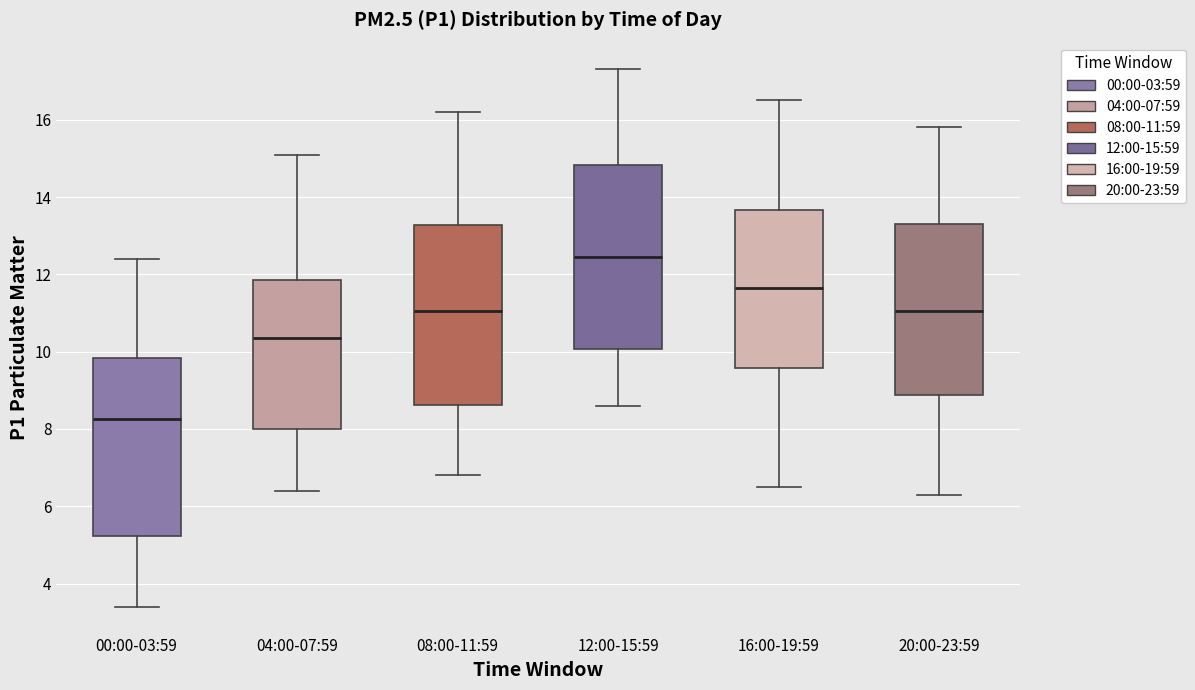

Reading left to right, read every box against the y-axis: the position of its median line, the range the box covers, and the ends of its whiskers. The values are not printed on the chart, so give them approximately, as read against the axis.

00:00-03:59: median 8.2, box 5.2 to 9.8, whiskers 3.4 to 12.4
04:00-07:59: median 10.4, box 8.0 to 11.8, whiskers 6.4 to 15.2
08:00-11:59: median 11.0, box 8.6 to 13.2, whiskers 6.8 to 16.2
12:00-15:59: median 12.4, box 10.0 to 14.8, whiskers 8.6 to 17.4
16:00-19:59: median 11.6, box 9.6 to 13.6, whiskers 6.6 to 16.6
20:00-23:59: median 11.0, box 8.8 to 13.4, whiskers 6.4 to 15.8